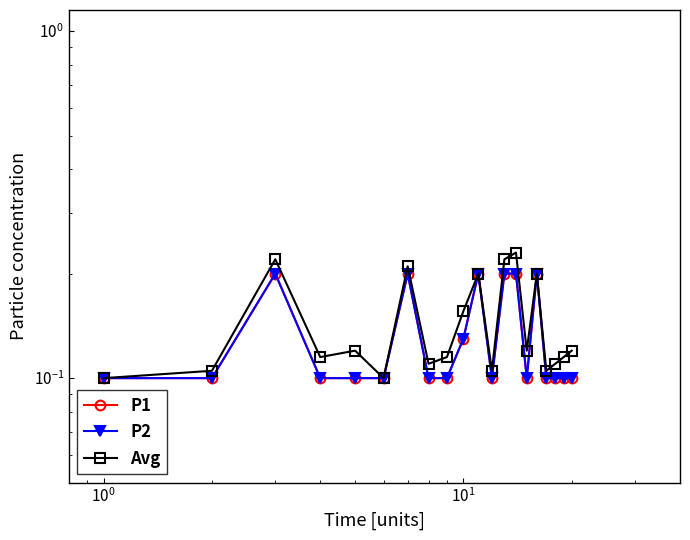

What is the sum of all Avg values?

2.9